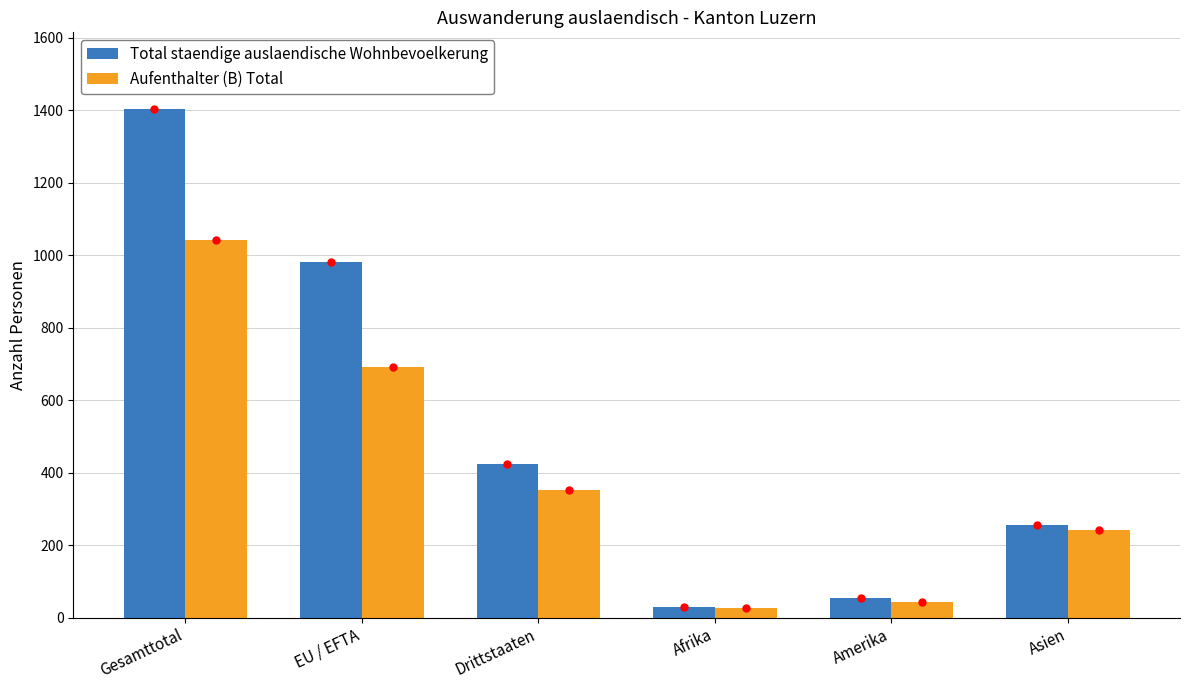

Read the Total staendige auslaendische Wohnbevoelkerung value at Afrika.

30